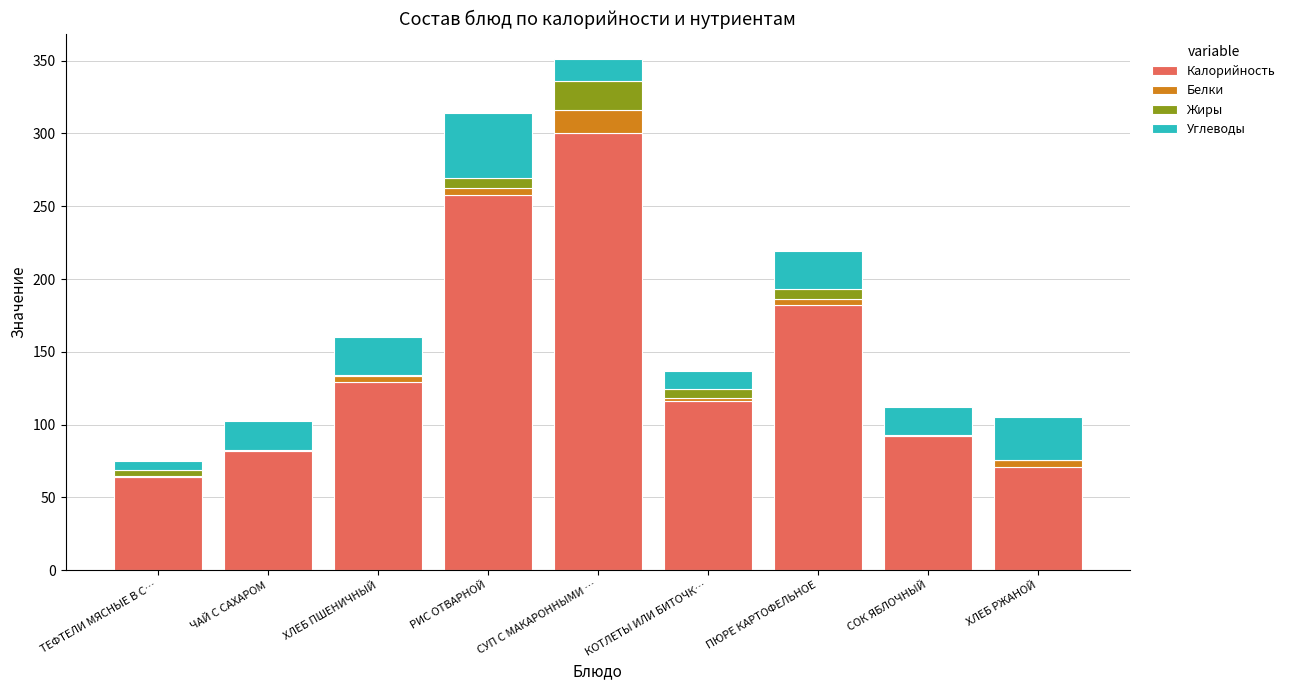

How many categories are shown in the chart?

9